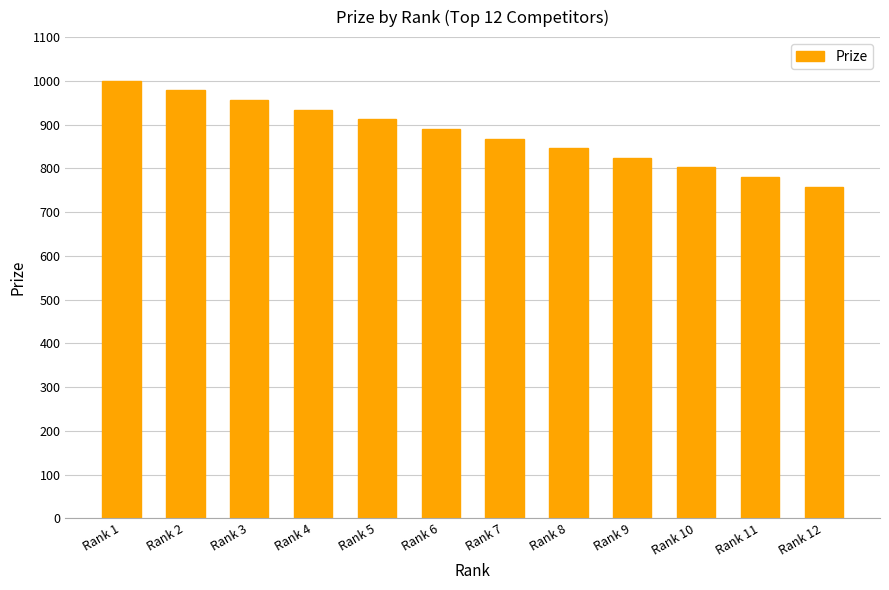

Does the chart contain any negative values?

No